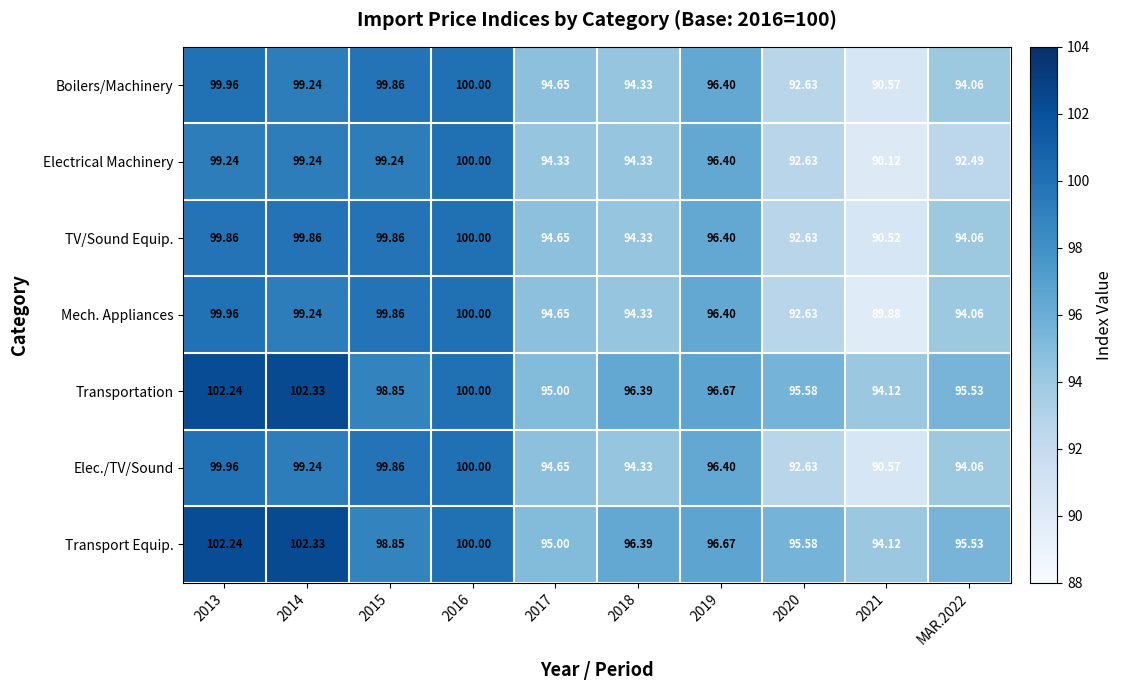

Which series has the largest range (max minus min)?

Mech. Appliances